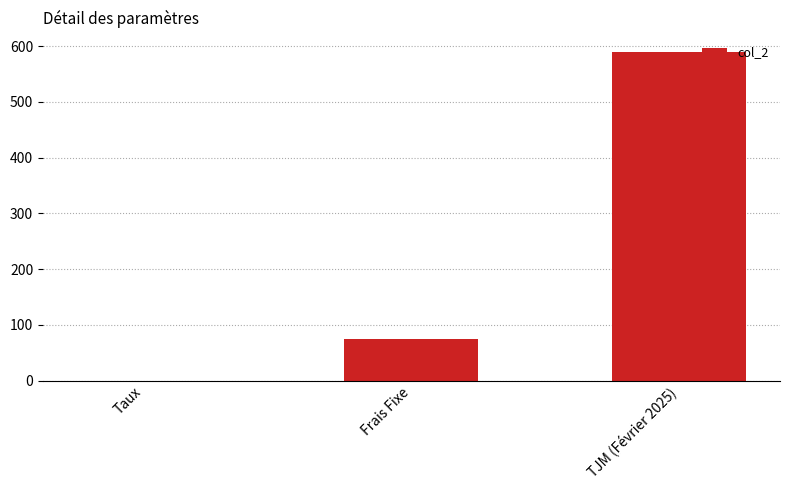

What is the ratio of the value at TJM (Février 2025) to the value at Frais Fixe?

7.9